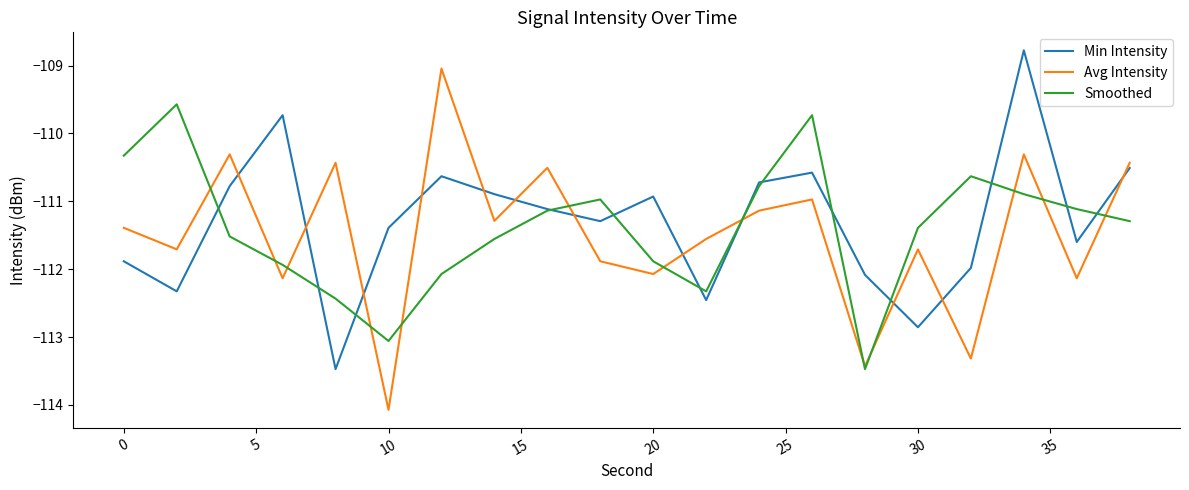

What is the smallest value displayed?

-114.1